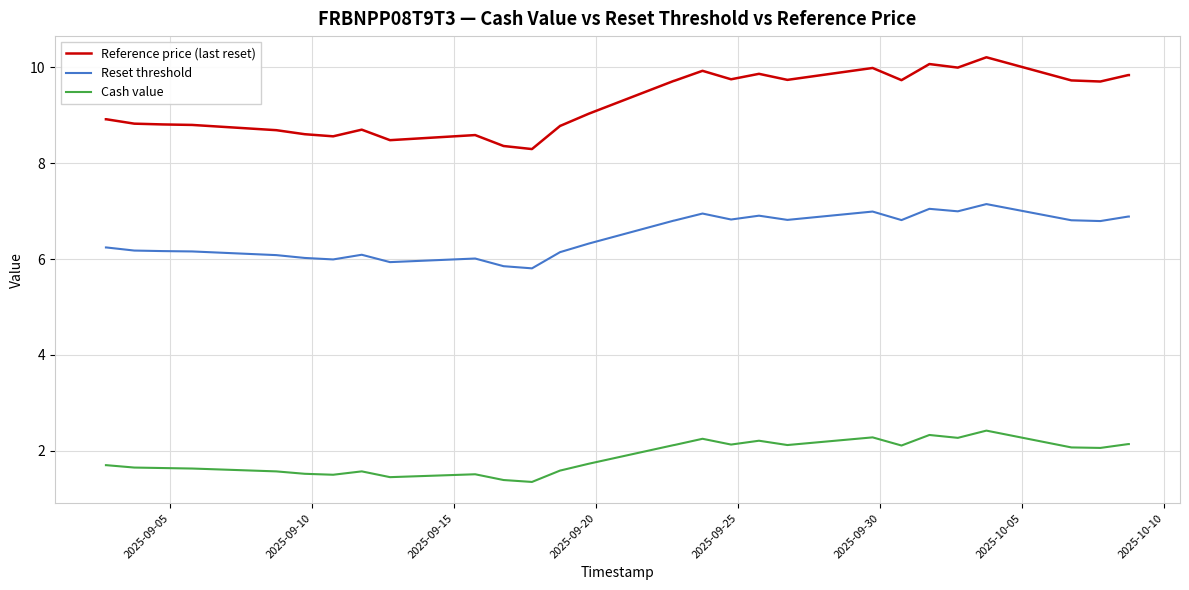

True or false: Reset threshold and Reference price (last reset) intersect in this chart.

False